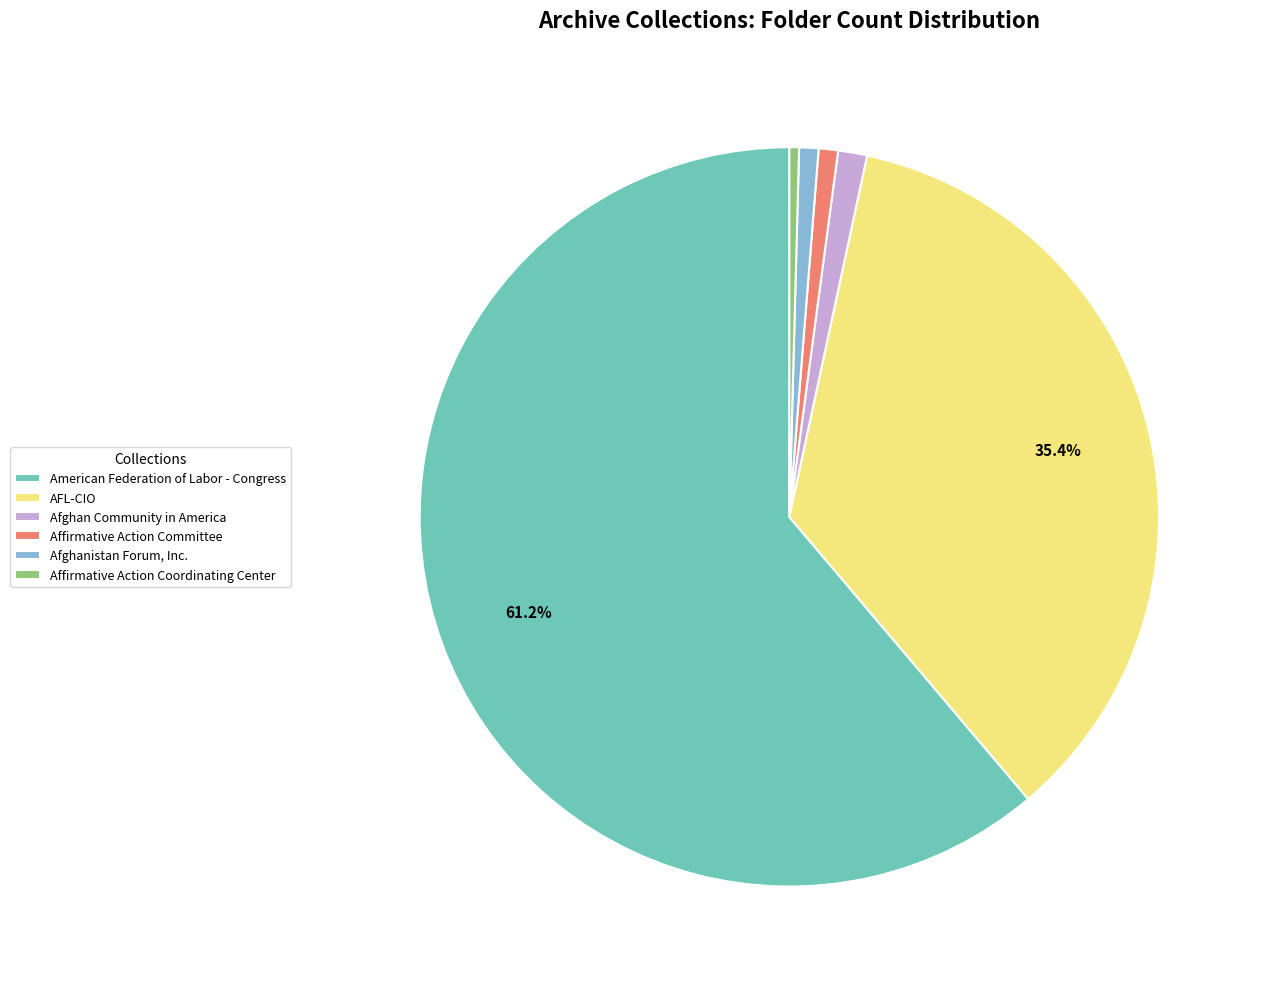

Is the sum of Affirmative Action Coordinating Center and Afghan Community in America greater than half?

No